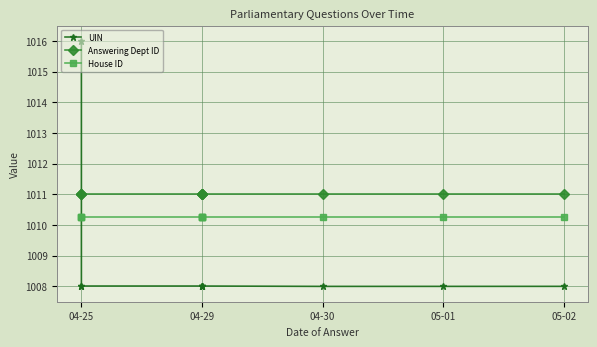

What value does the UIN series have at 04-29?

1008.0